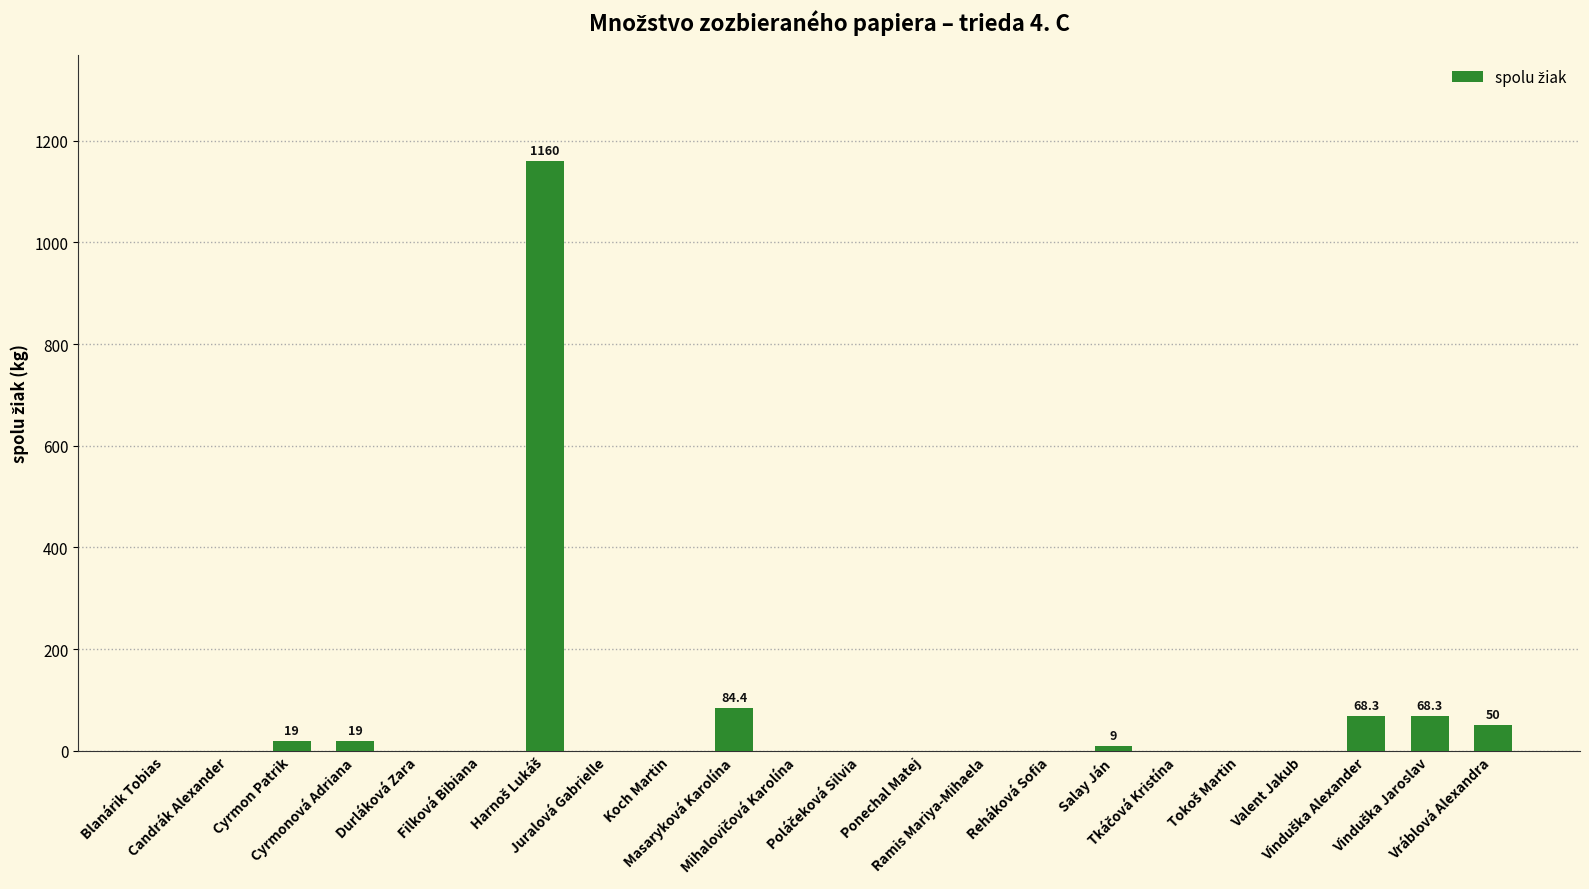

The chart shows a value of 391.2 at Candrák Alexander. True or false?

False